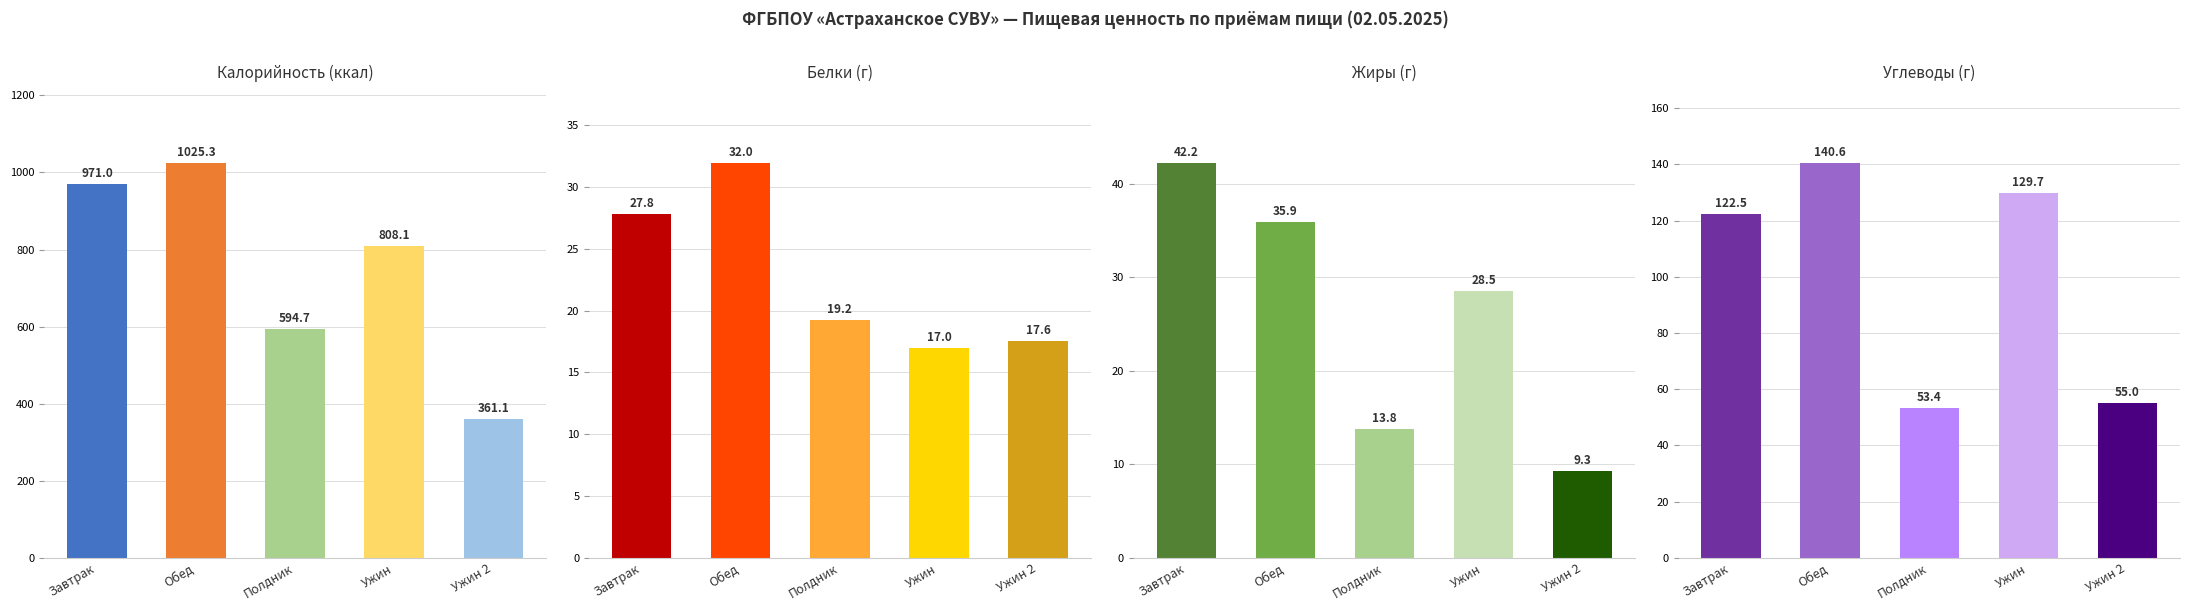

How many data points in Жиры (г) are less than 28?

2